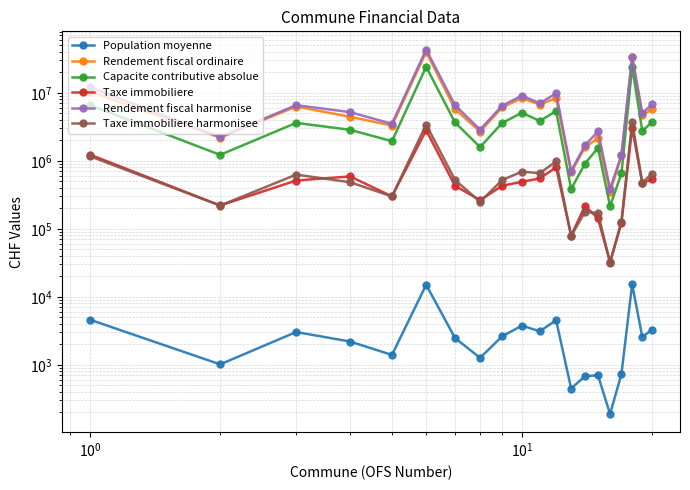

True or false: Capacite contributive absolue and Rendement fiscal harmonise intersect in this chart.

False